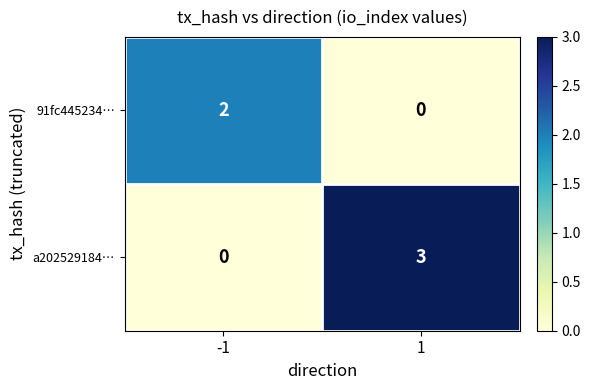

What is the maximum value for a202529184…?

3